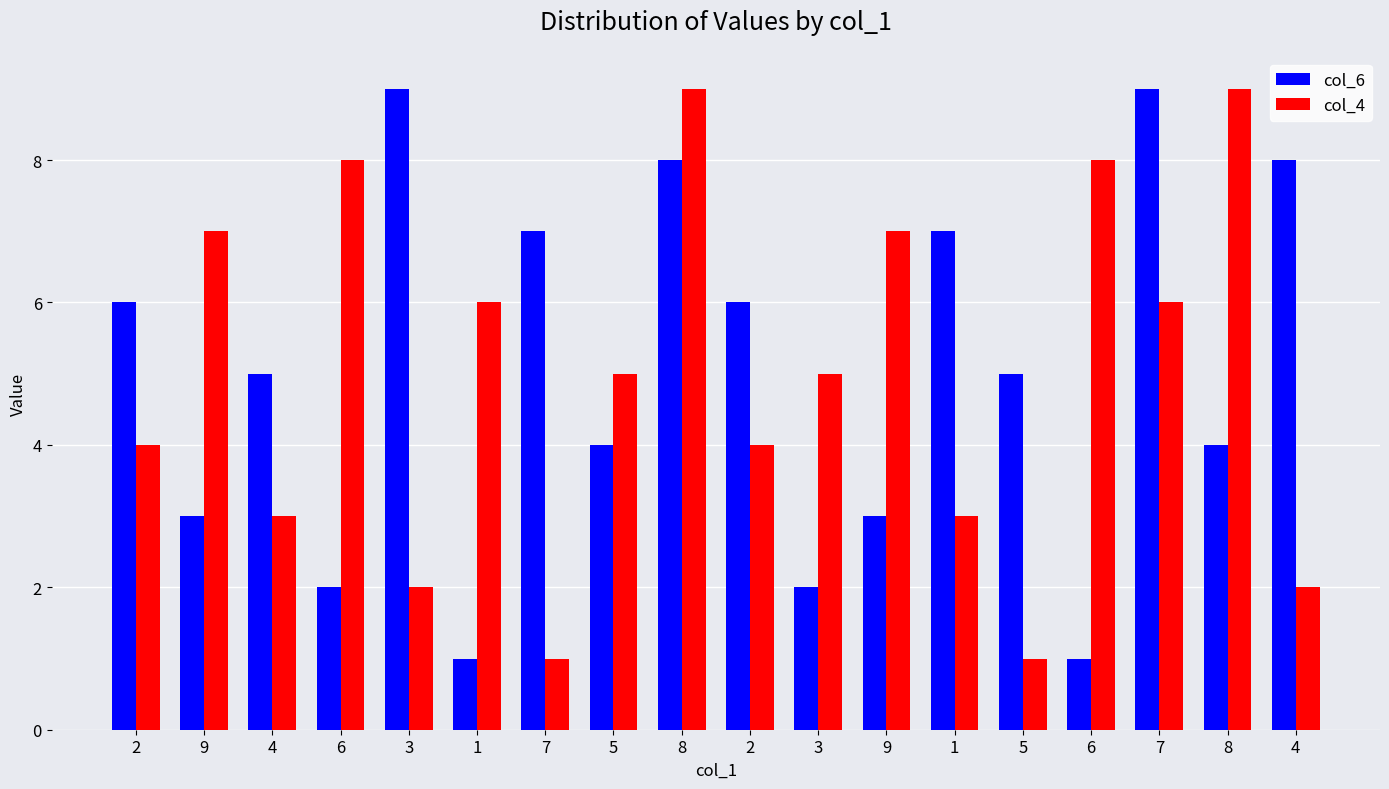

Reading left to right, what are all the values shown in this chart?

col_6: 6	3	5	2	9	1	7	4	8	6	2	3	7	5	1	9	4	8
col_4: 4	7	3	8	2	6	1	5	9	4	5	7	3	1	8	6	9	2